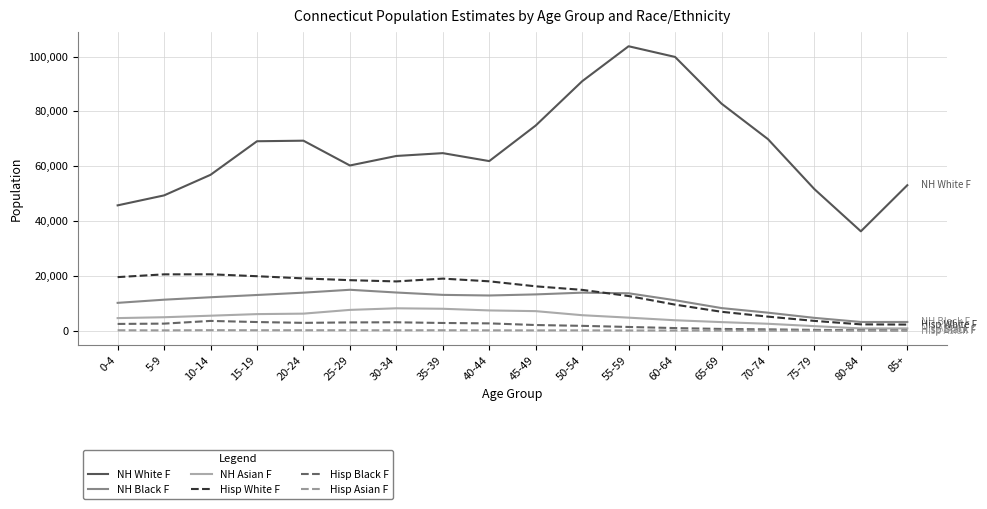

Which series has the widest spread of values?

NH White F